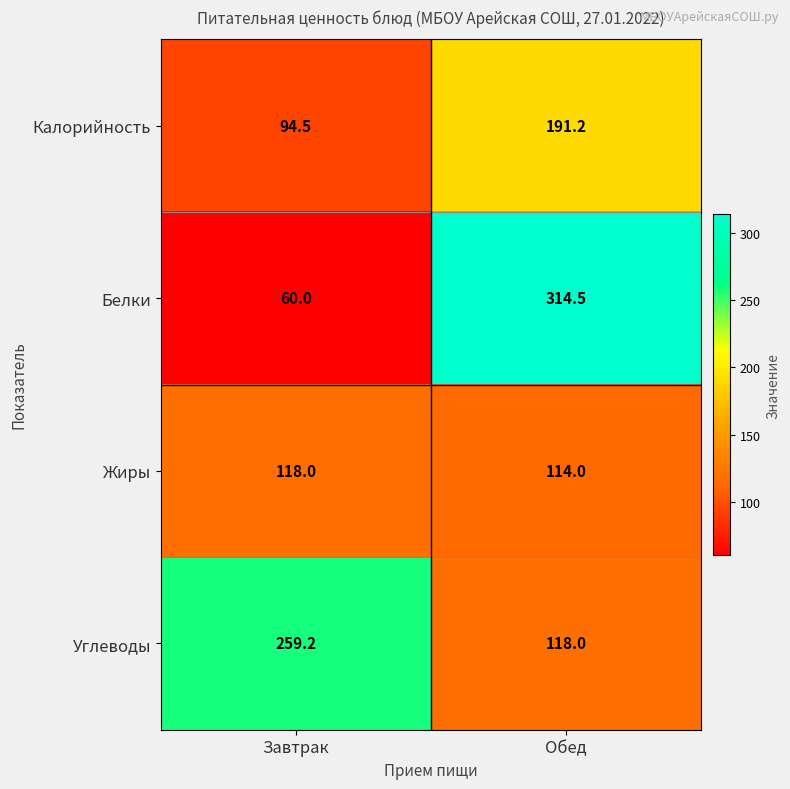

What is the difference between the highest and lowest values at Завтрак?

199.2